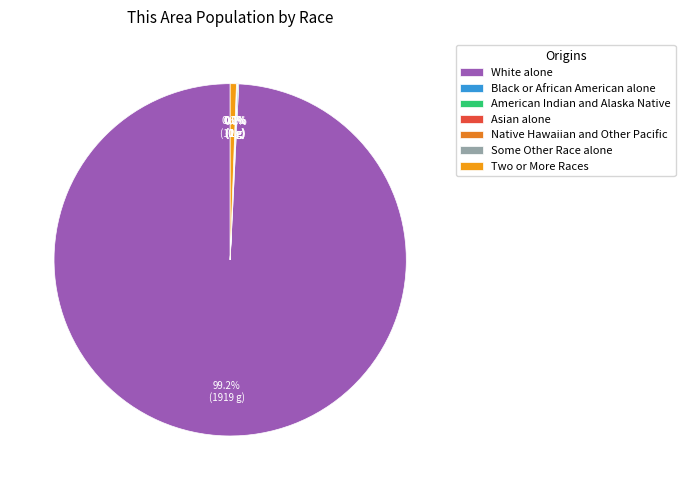

Between Two or More Races and White alone, which is larger?

White alone